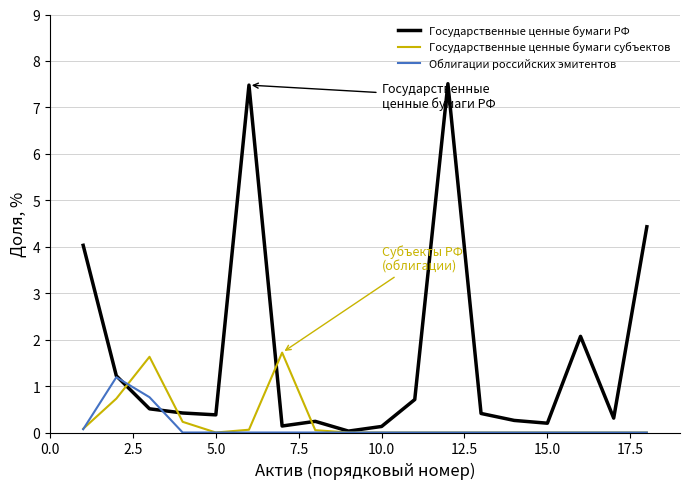

Which series has the widest spread of values?

Государственные ценные бумаги РФ